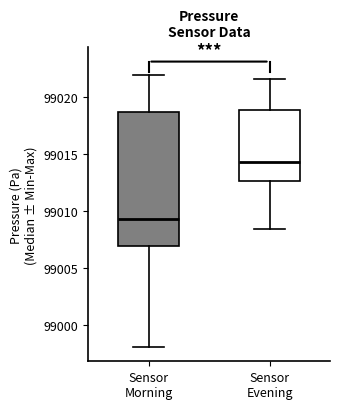

Reading left to right, transcribe this box plot: for each box, give where its median line is, the range the box spans, and where its two whiskers end, as read against the y-axis. The values are not printed on the chart, so give them approximately, as read against the axis.

Sensor Morning: median 99009.5, box 99007.0 to 99018.5, whiskers 98998.0 to 99022.0
Sensor Evening: median 99014.0, box 99012.5 to 99019.0, whiskers 99008.5 to 99021.5